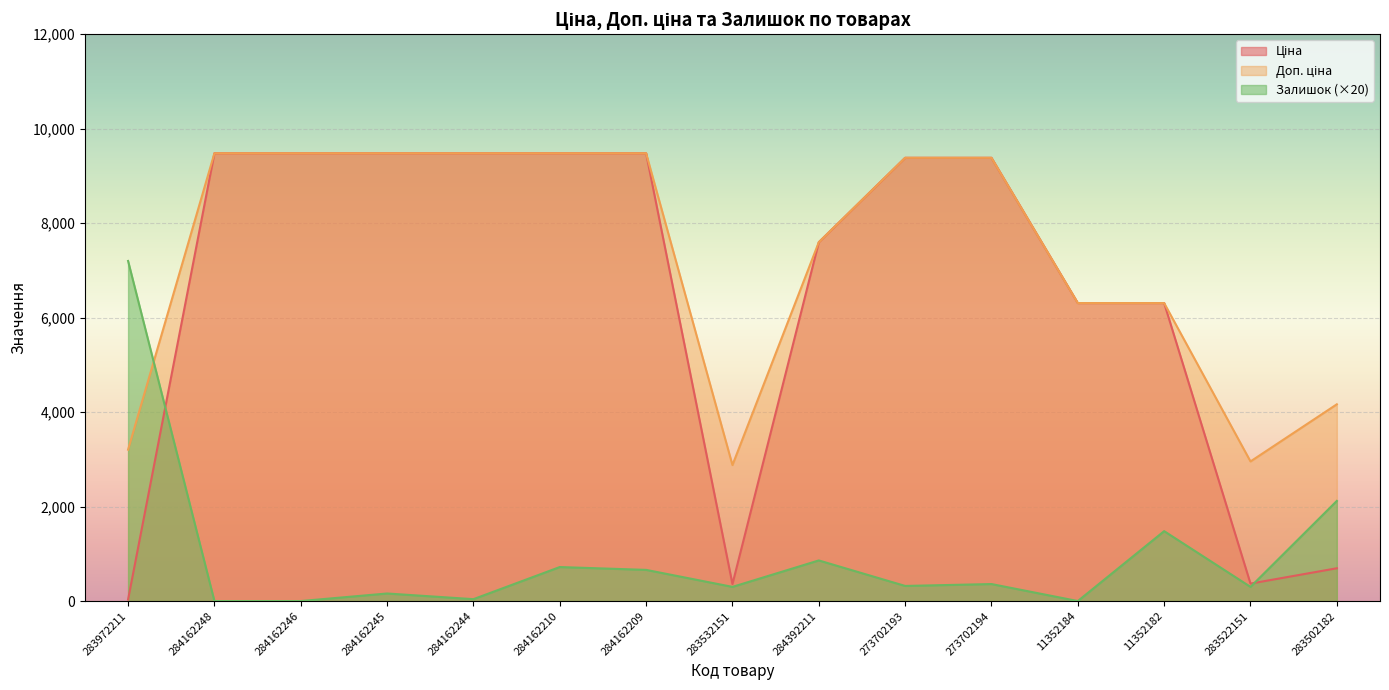

Rank the series at 284162244 from highest to lowest value.

Ціна, Доп. ціна, Залишок